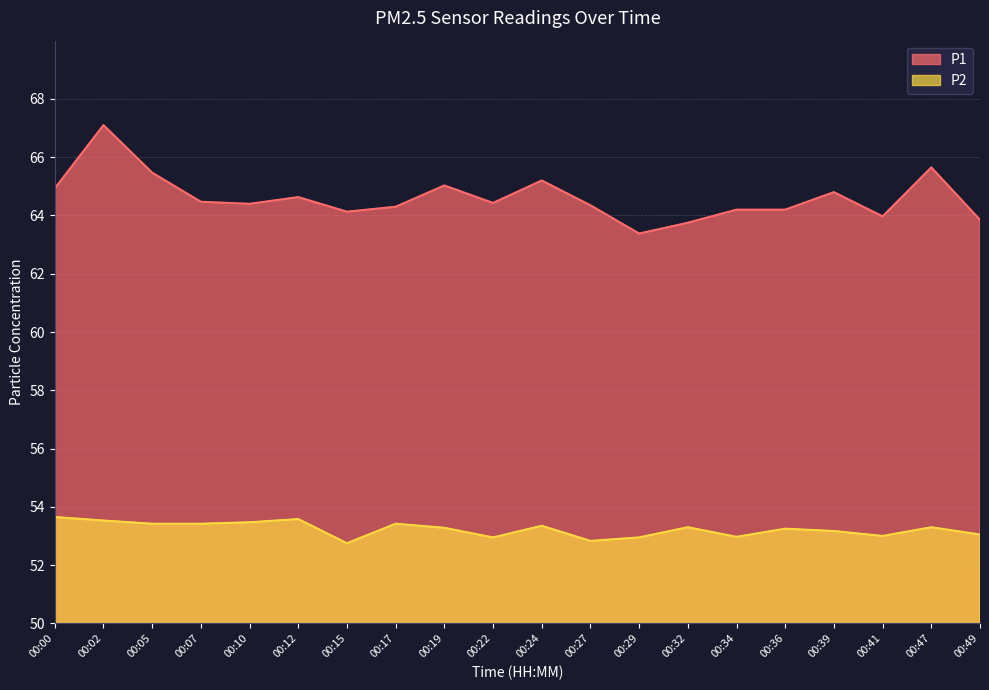

How many values in the P1 series are below 64?

4